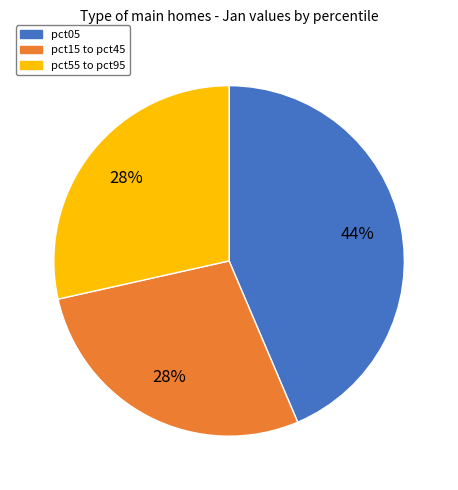

To the nearest percent, what is the difference between the largest and smallest slice percentages?

16%